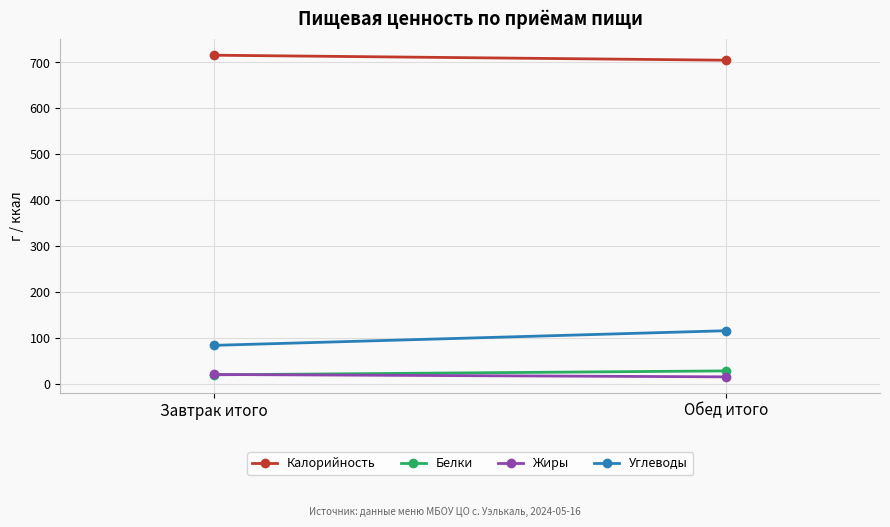

Reading left to right, extract all data points from this chart.

Калорийность: 715.8	704.9
Белки: 19.7	28.3
Жиры: 20.4	15.3
Углеводы: 83.9	115.8